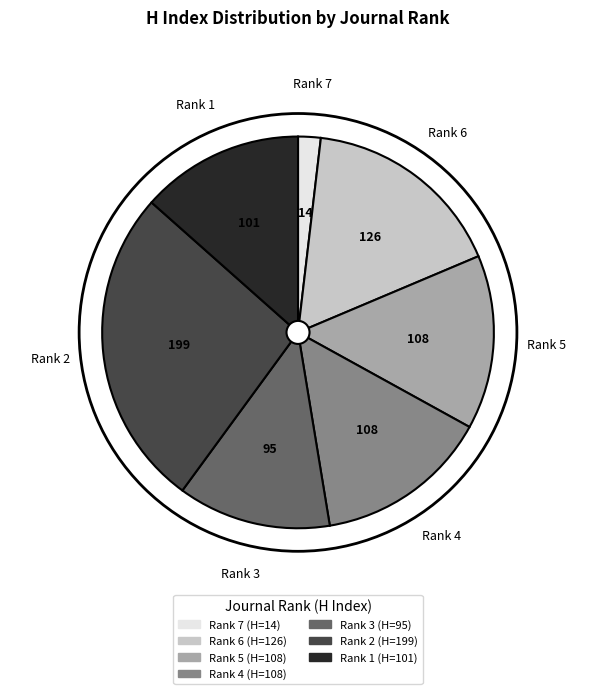

Does Rank 1 represent more than half of the total?

No